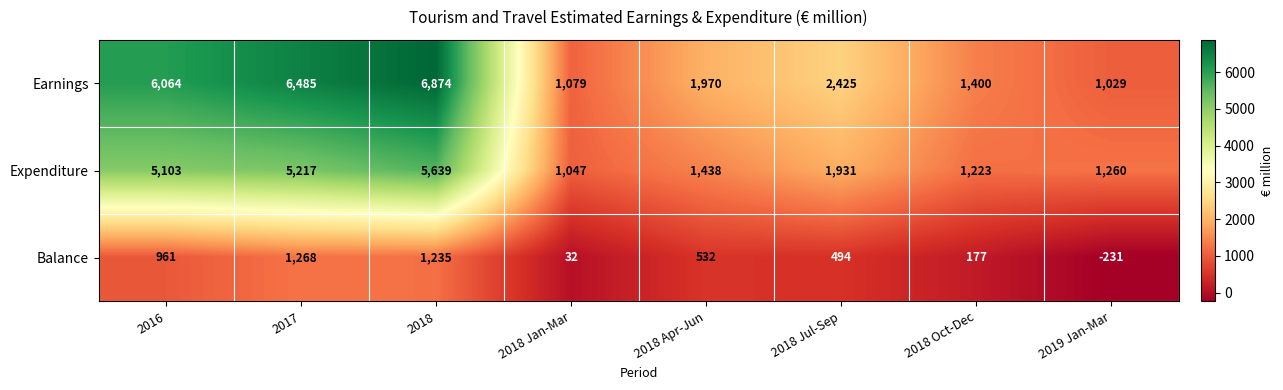

Which label corresponds to the largest value in the chart?

2018